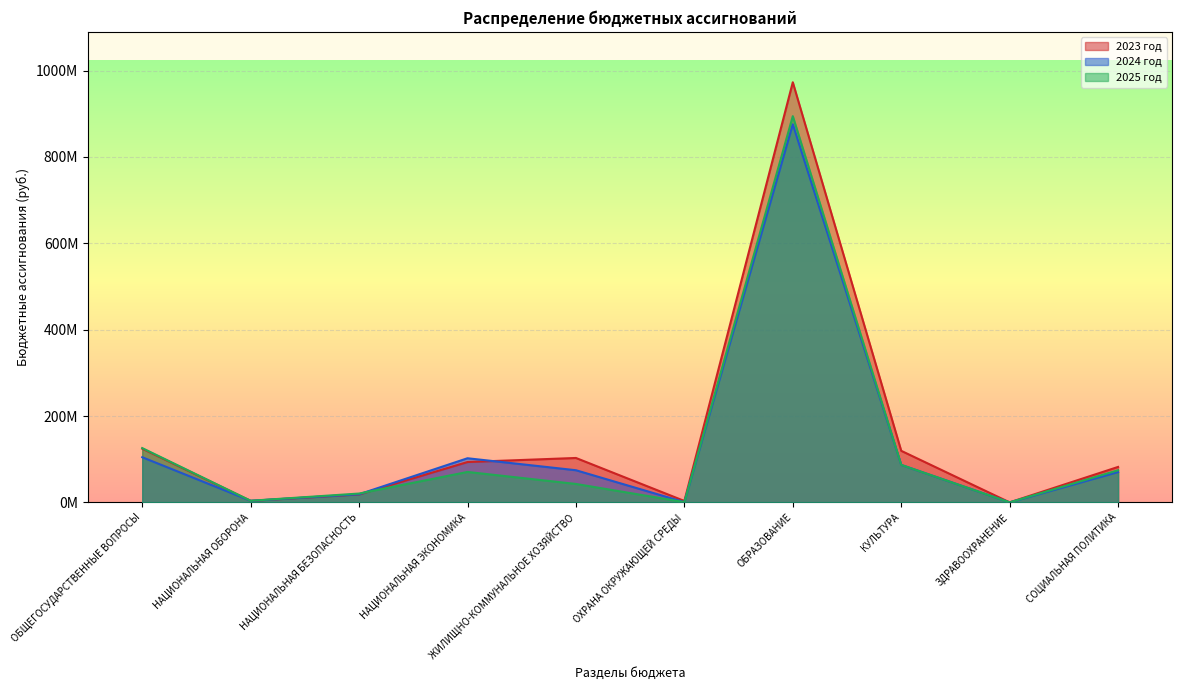

What is the spread (max minus min) of values at ЖИЛИЩНО-КОММУНАЛЬНОЕ ХОЗЯЙСТВО?

60171340.3